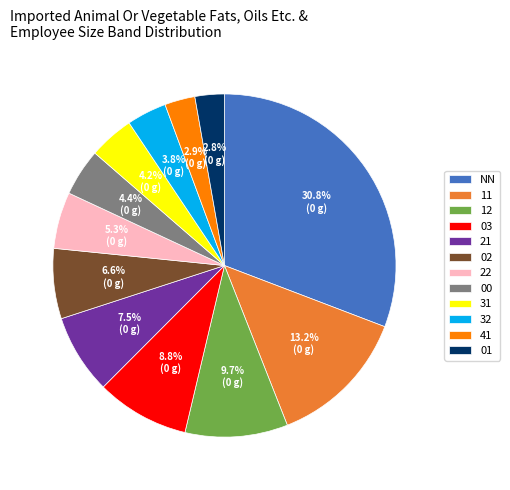

What is the ratio of the value at NN to the value at 11?

2.3